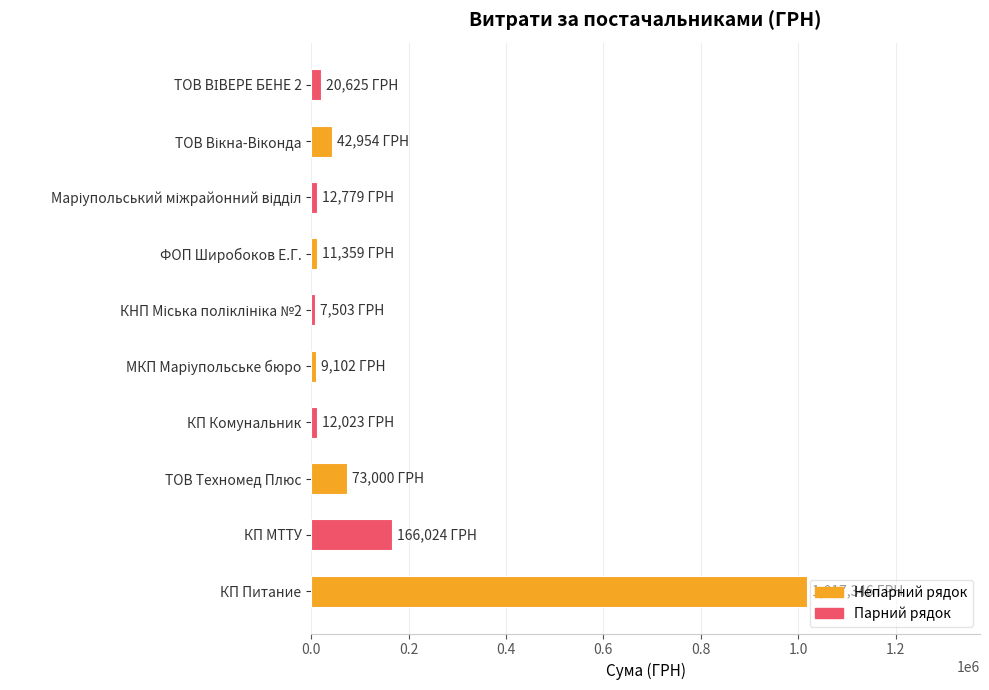

How many categories are shown in the chart?

10